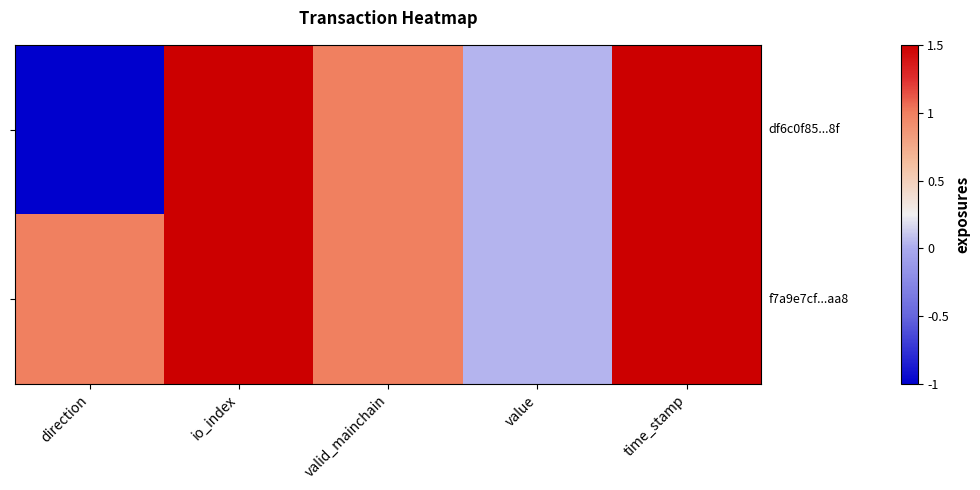

What is the minimum value shown in the chart?

-1.0